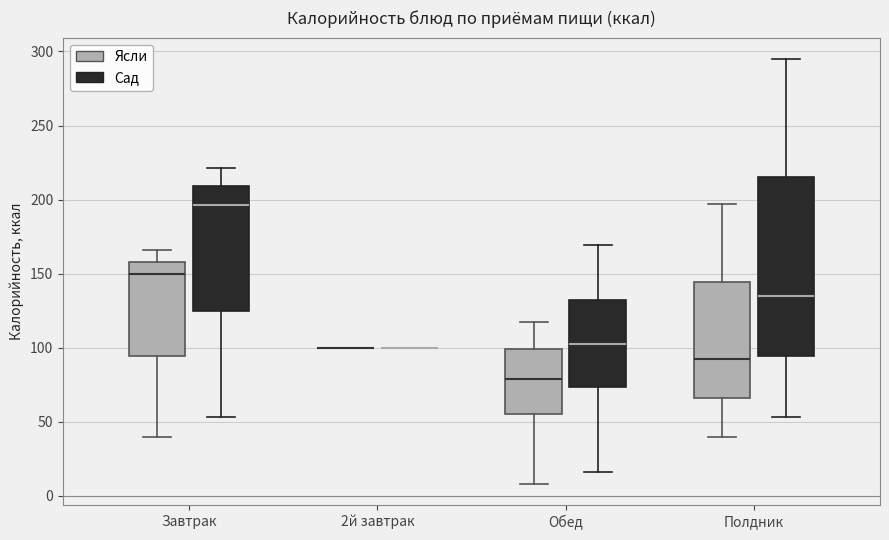

Where is the upper edge of the box for Завтрак (Ясли) on the y-axis? The values are not printed on the chart, so give them approximately, as read against the axis.

160